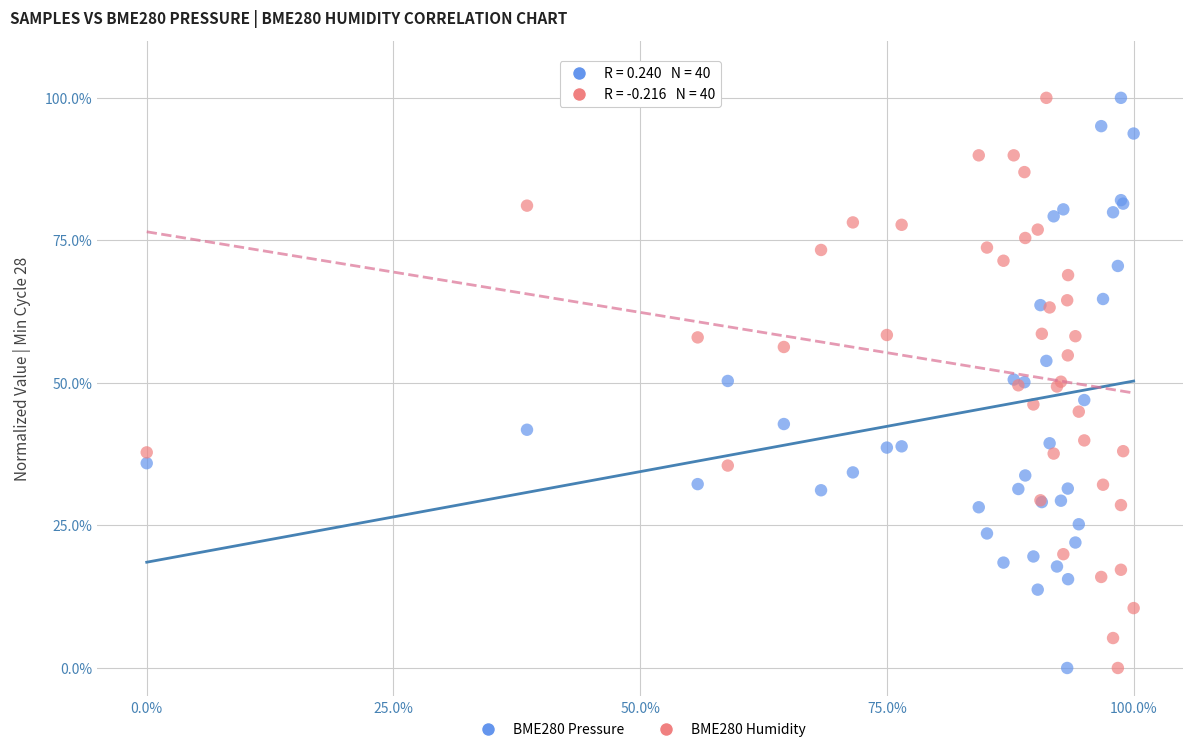

What are all the series names shown in the legend?

BME280 Pressure, BME280 Humidity